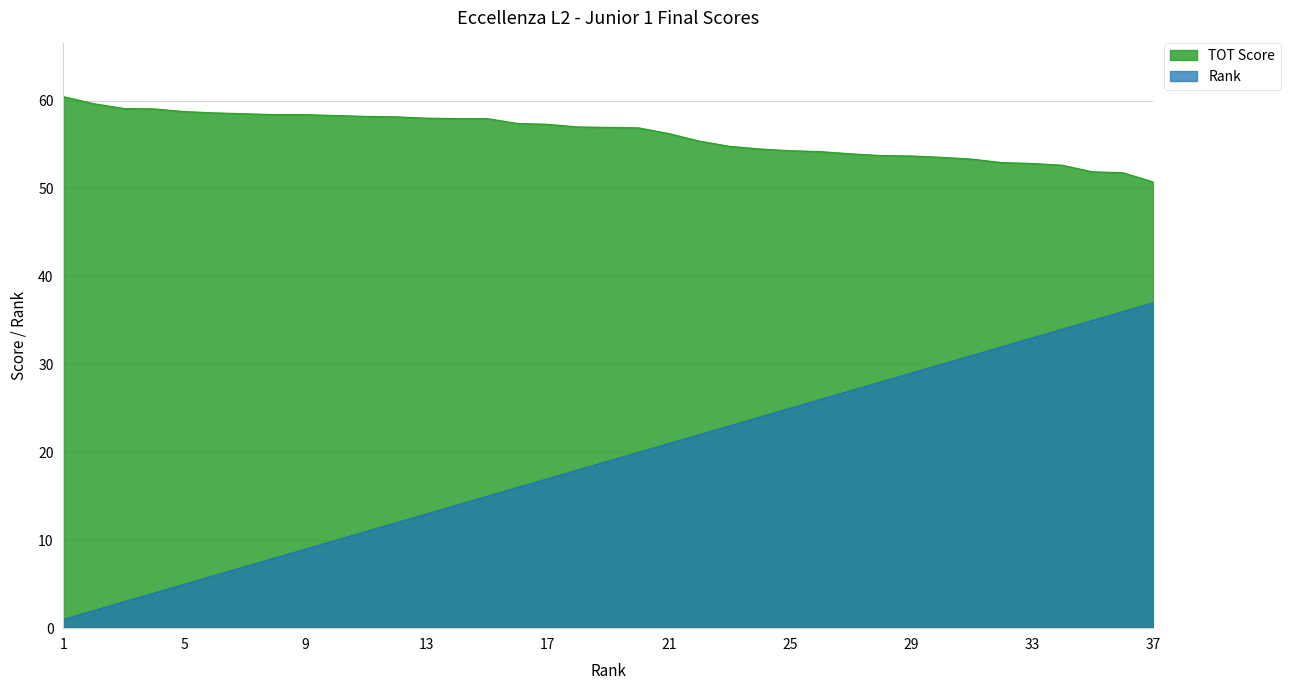

True or false: TOT Score and Rank cross at least once.

False